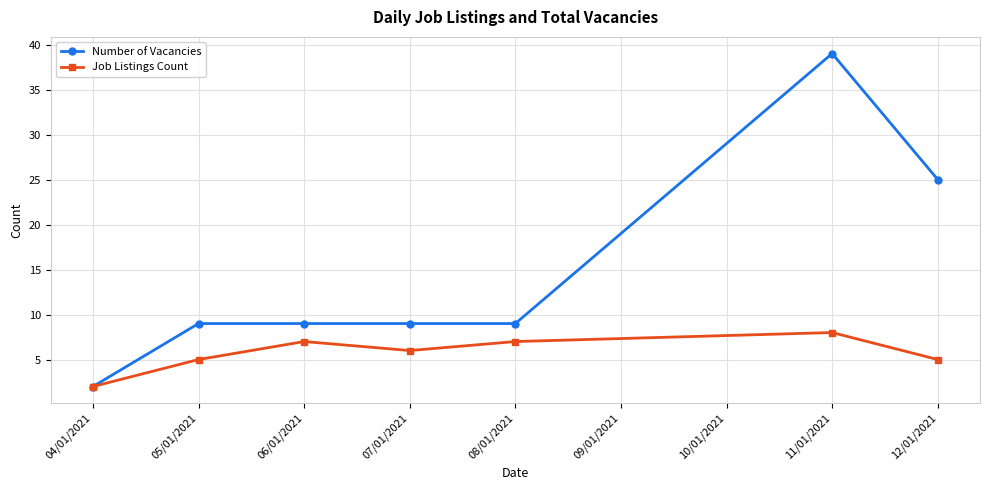

At which label is Number of Vacancies closest to 20?

12/01/2021